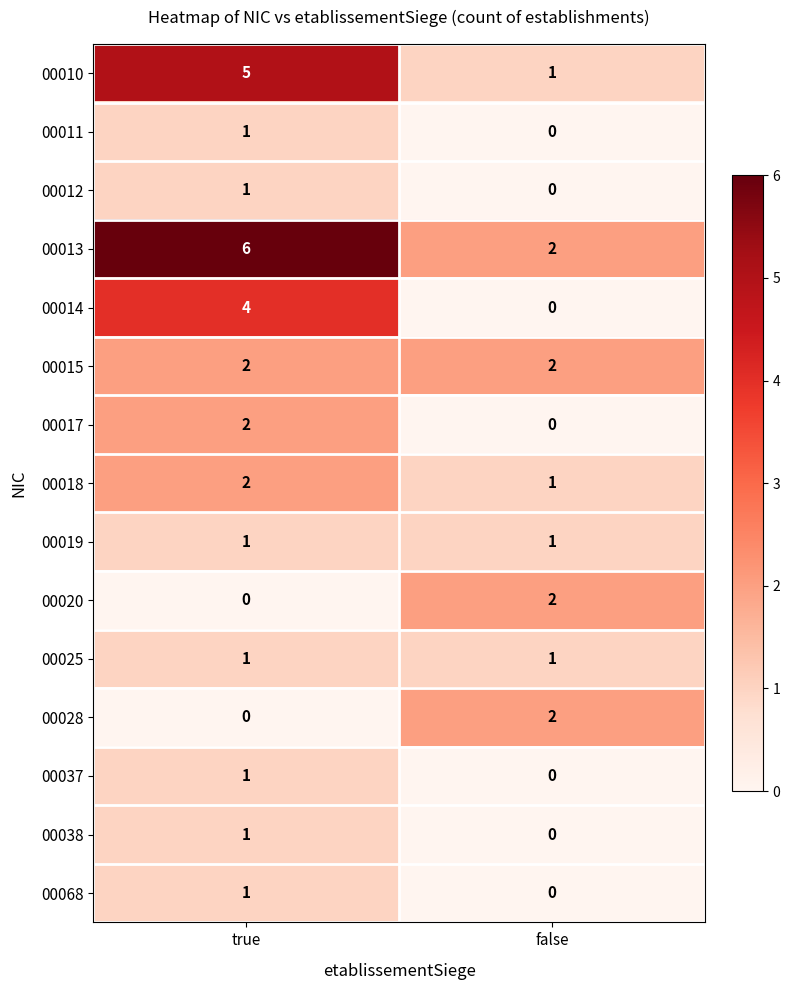

Where is 00038 nearest to the value 0?

false